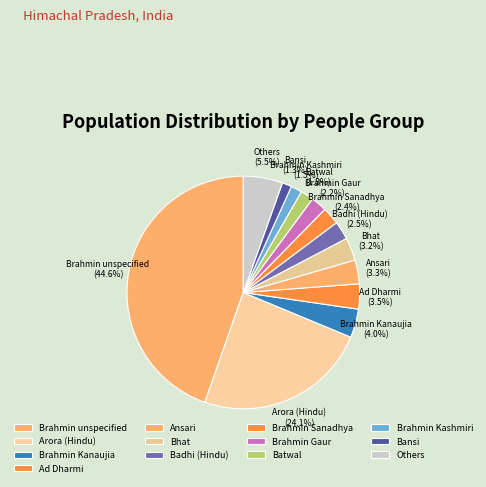

Which has a higher value, Bansi or Brahmin Gaur?

Brahmin Gaur